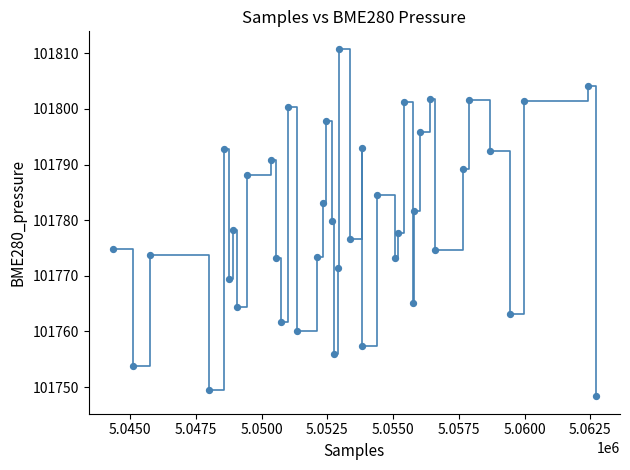

What is the range of Y values (max minus min)?

62.5